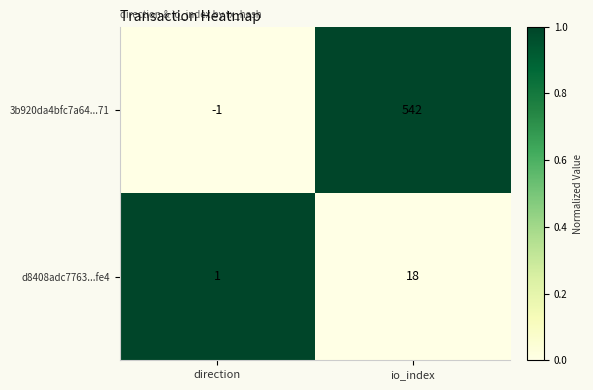

Reading left to right, transcribe all the data shown in this chart.

3b920da4bfc7a64...71: -1	542
d8408adc7763...fe4: 1	18